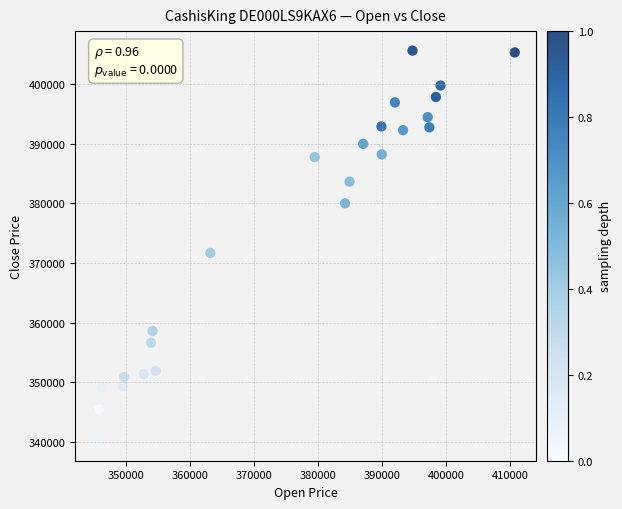

What Y value in the scatter plot is closest to 372862?

371693